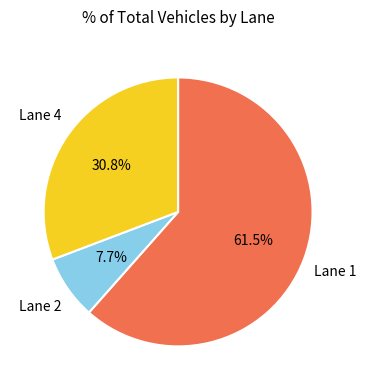

To the nearest percent, what is the difference between the largest and smallest slice percentages?

54%